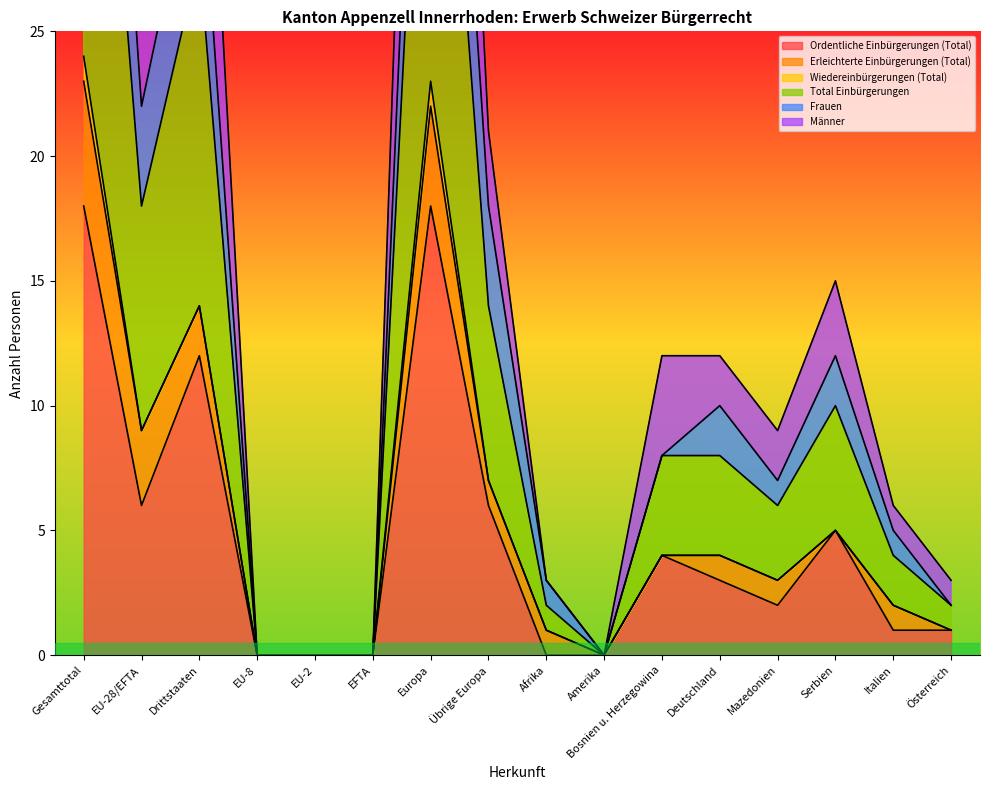

True or false: Frauen and Total Einbürgerungen intersect in this chart.

False